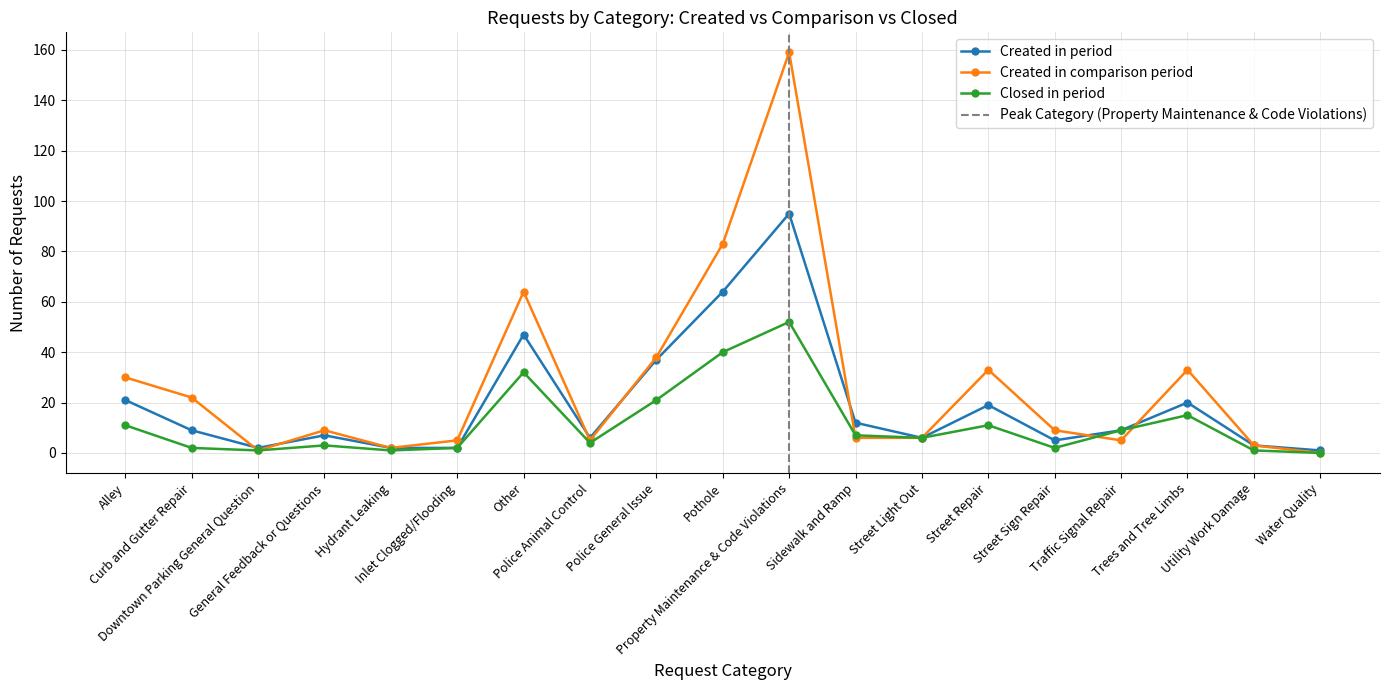

What is the average value of the Created in comparison period series?

27